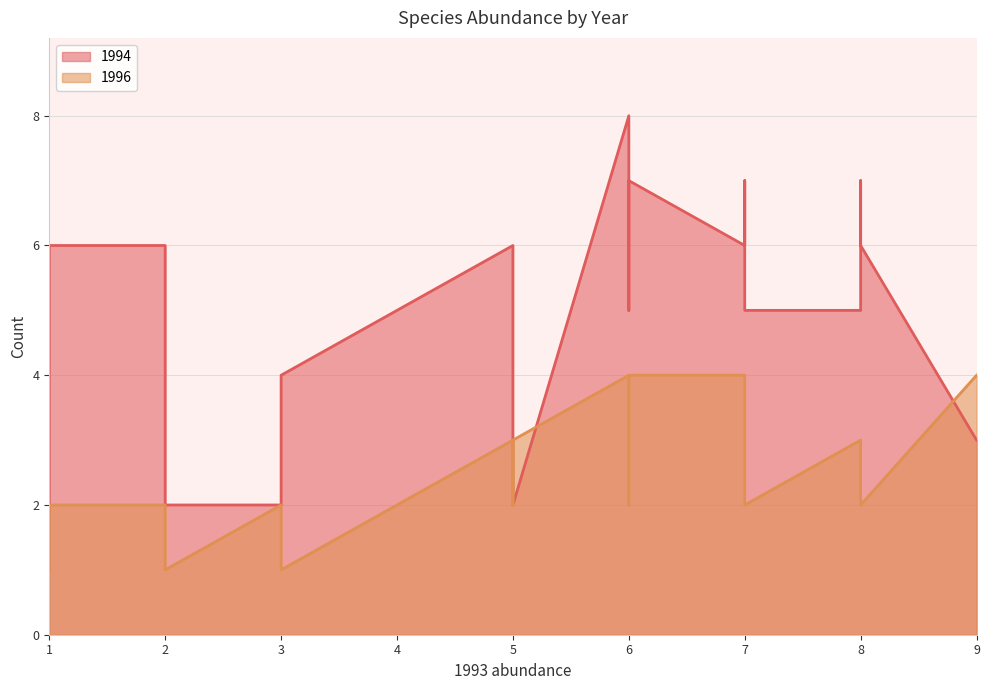

Which series changed the most between 4 and 8?

1996